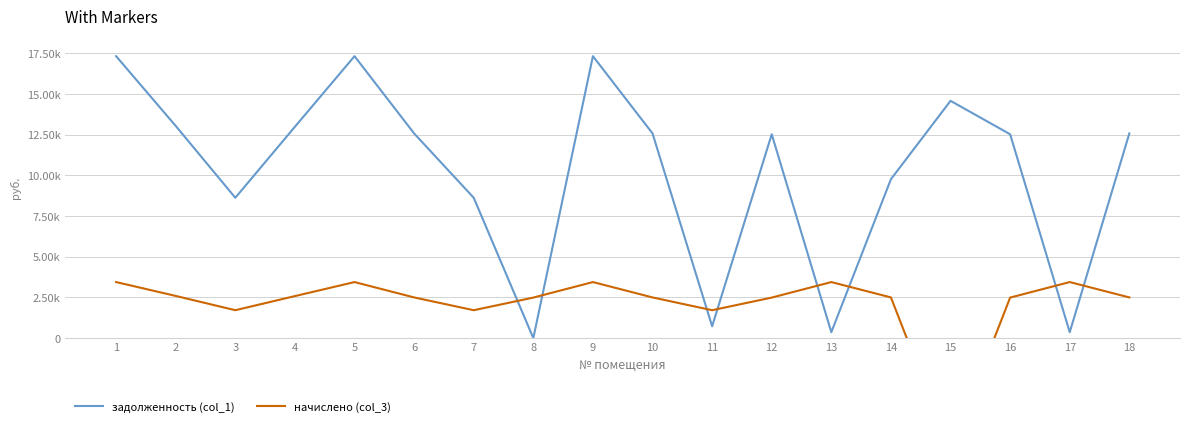

Which has a higher value, 17 or 6?

6